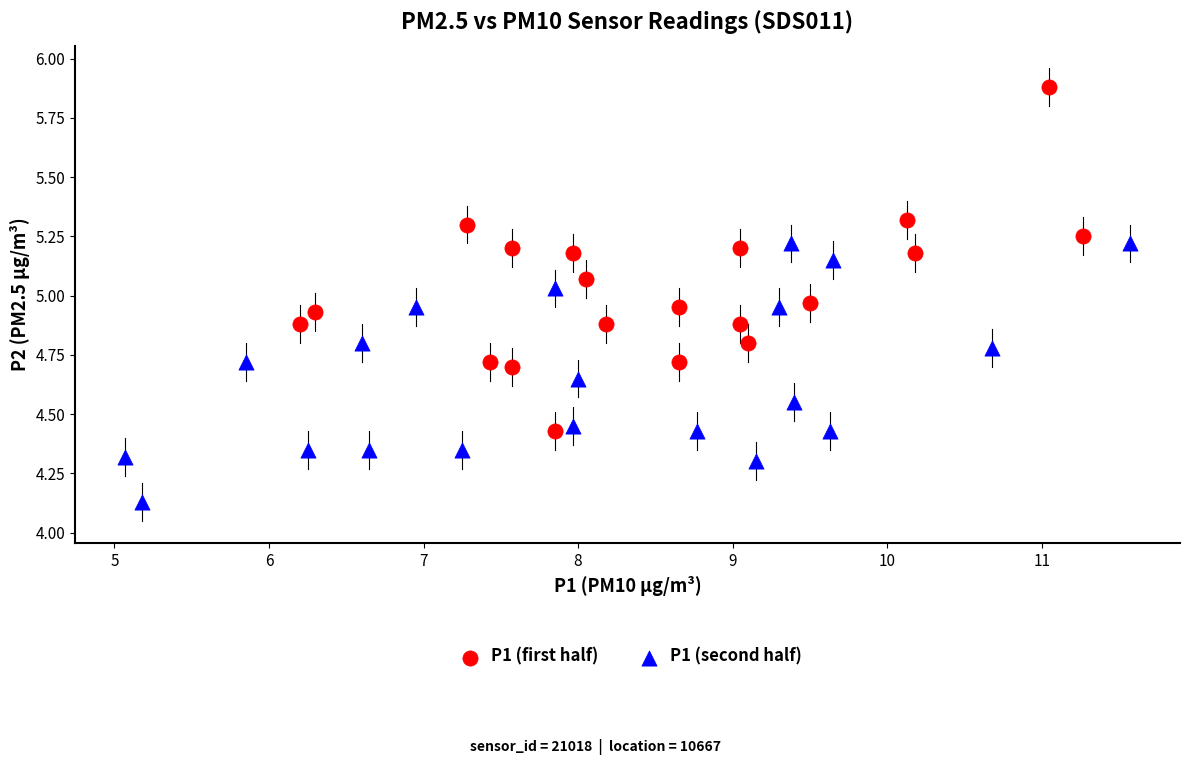

Which series reaches the minimum Y coordinate?

P1 (second half)